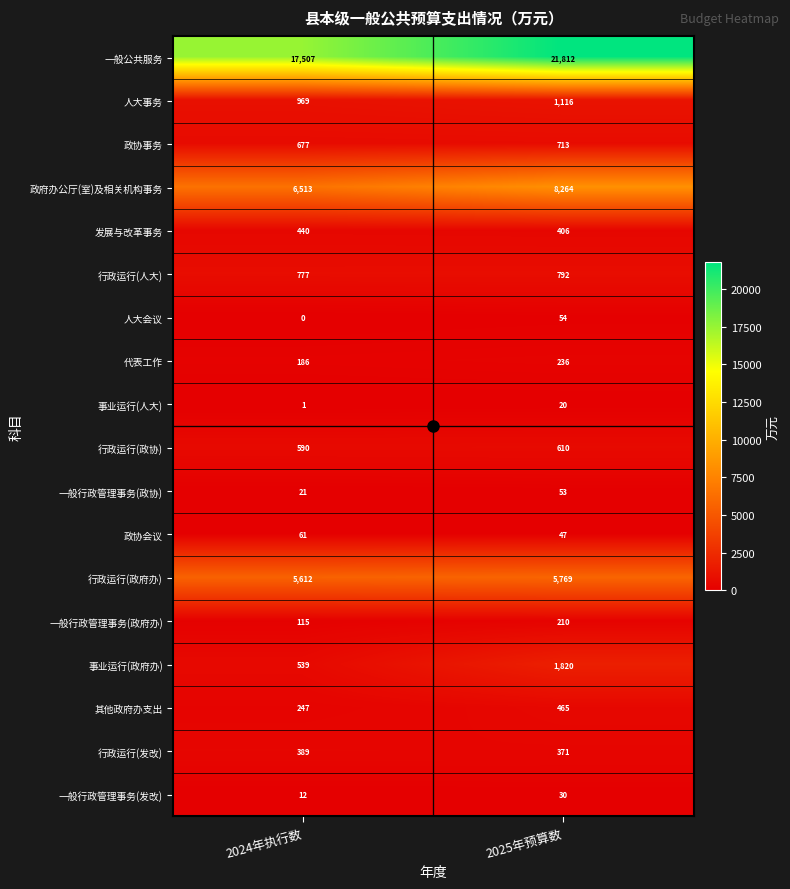

At 2025年预算数, list the series in order from smallest to largest.

事业运行(人大), 一般行政管理事务(发改), 政协会议, 一般行政管理事务(政协), 人大会议, 一般行政管理事务(政府办), 代表工作, 行政运行(发改), 发展与改革事务, 其他政府办支出, 行政运行(政协), 政协事务, 行政运行(人大), 人大事务, 事业运行(政府办), 行政运行(政府办), 政府办公厅(室)及相关机构事务, 一般公共服务